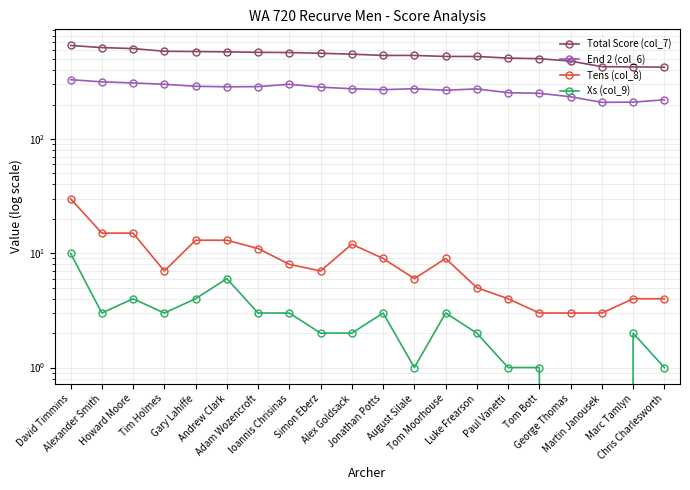

Between Simon Eberz and Chris Charlesworth, which series saw the biggest shift?

Total Score (col_7)